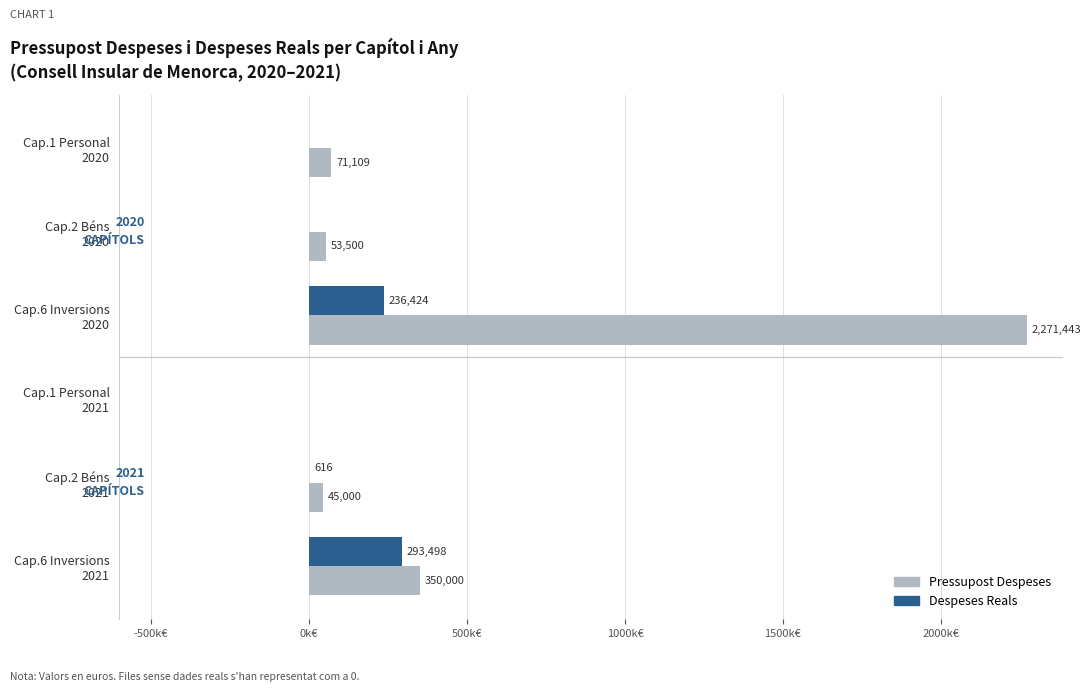

How many bars are there in total?

12